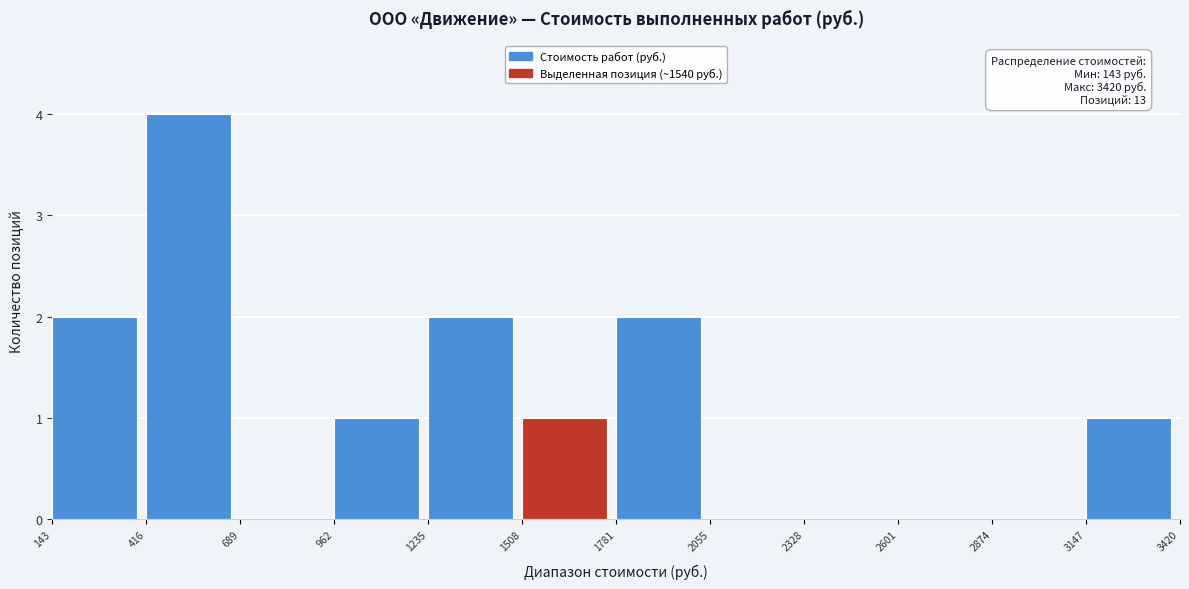

Over which range of the x-axis is the bar tallest?

416 to 689